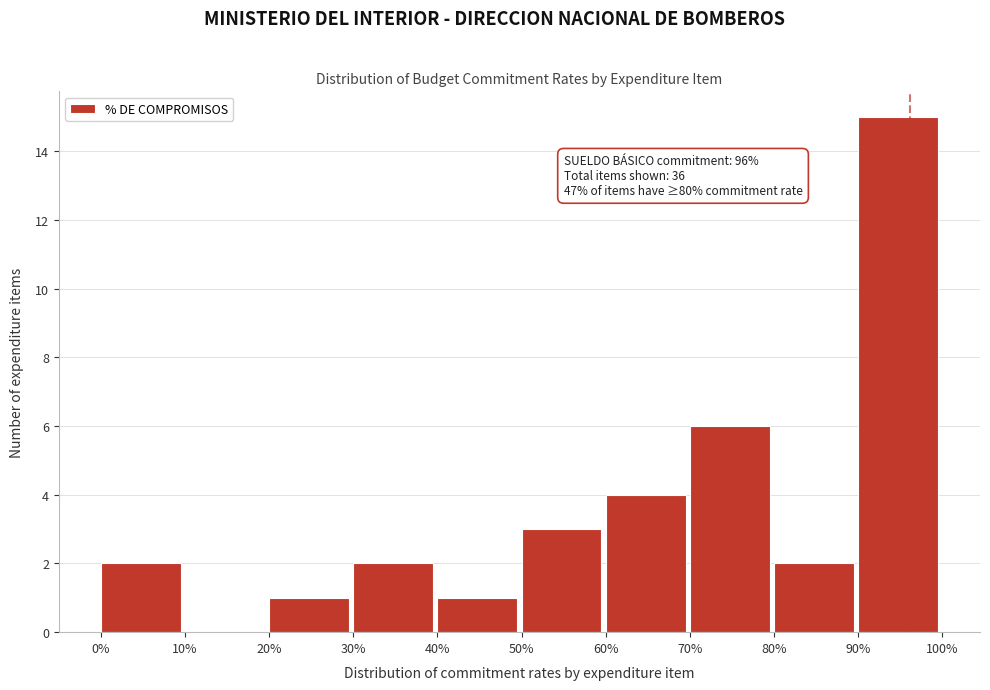

Reading left to right, transcribe all the data shown in this chart.

0%=2	10%=0	20%=1	30%=2	40%=1	50%=3	60%=4	70%=6	80%=2	90%=15